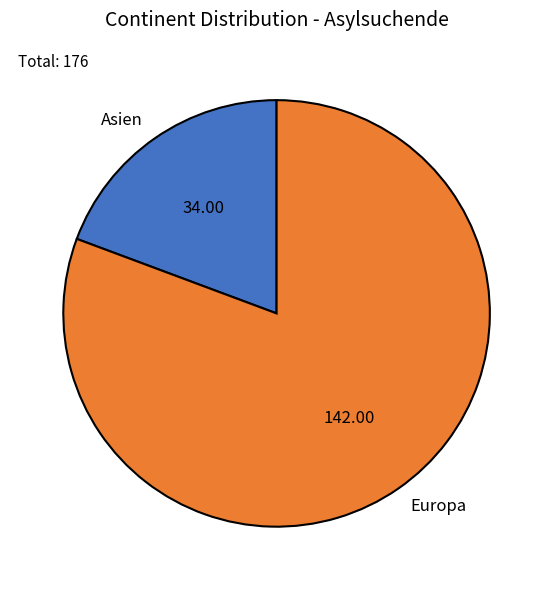

Which category accounts for the majority?

Europa